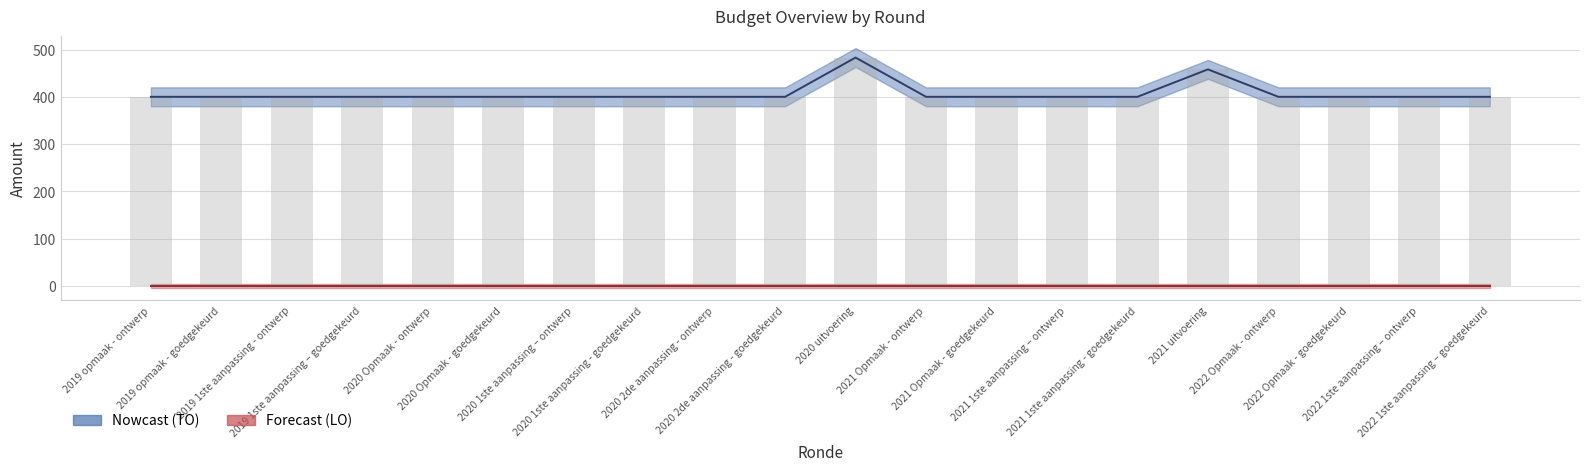

What is the approximate value at 2019 1ste aanpassing - ontwerp?

400